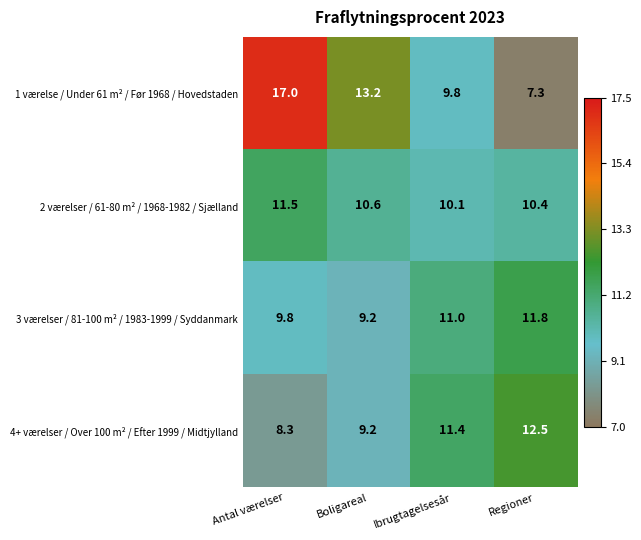

What is the sum of the 1 værelse / Under 61 m² / Før 1968 / Hovedstaden values at Boligareal and Ibrugtagelsesår?

23.0